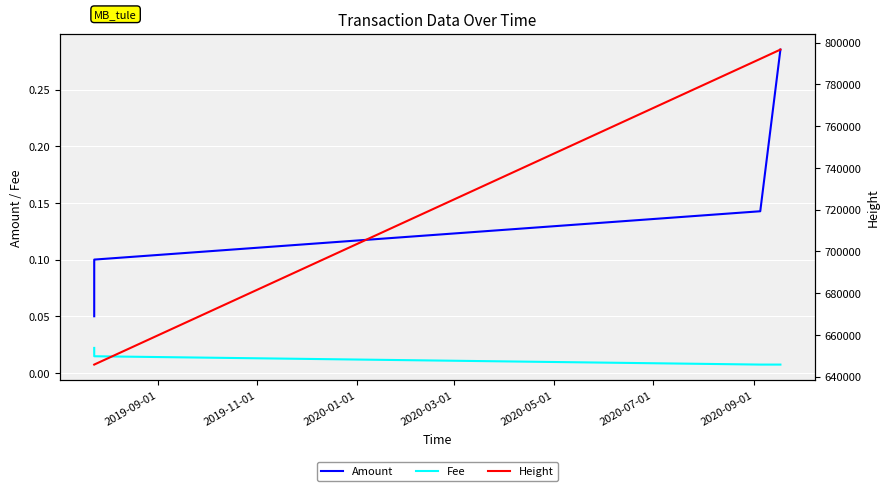

At how many categories does at least one series exceed 537537?

4